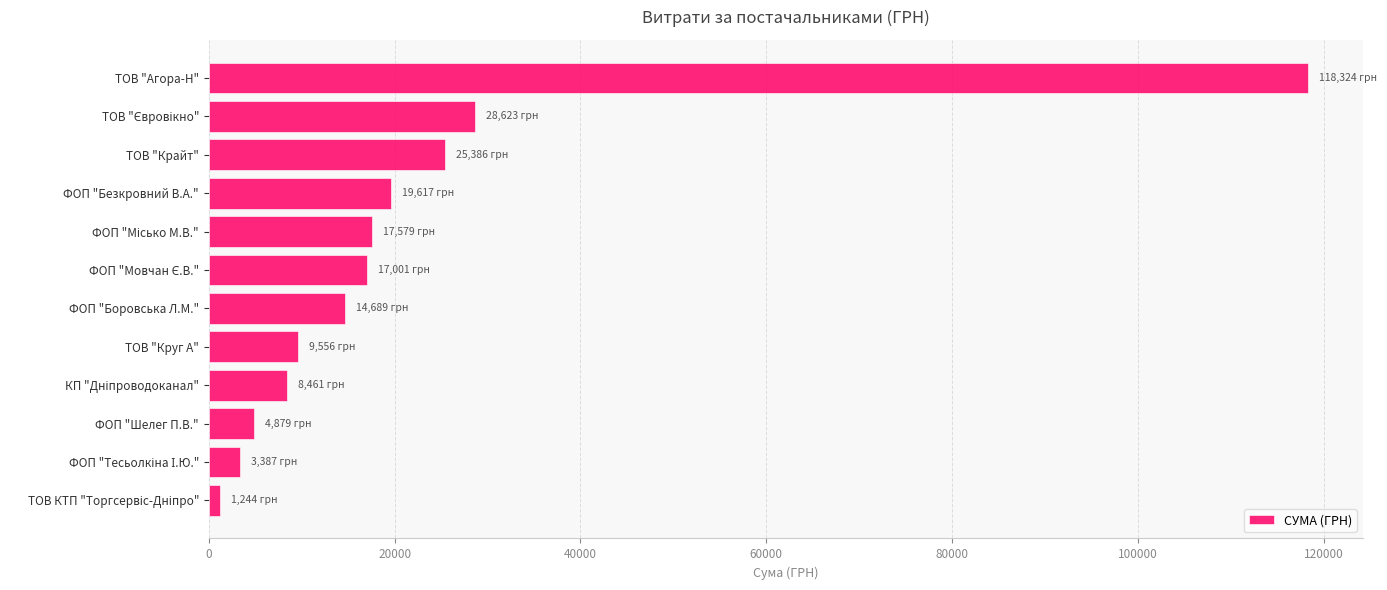

Is it true that the value at ФОП "Боровська Л.М." is 14688.8?

True